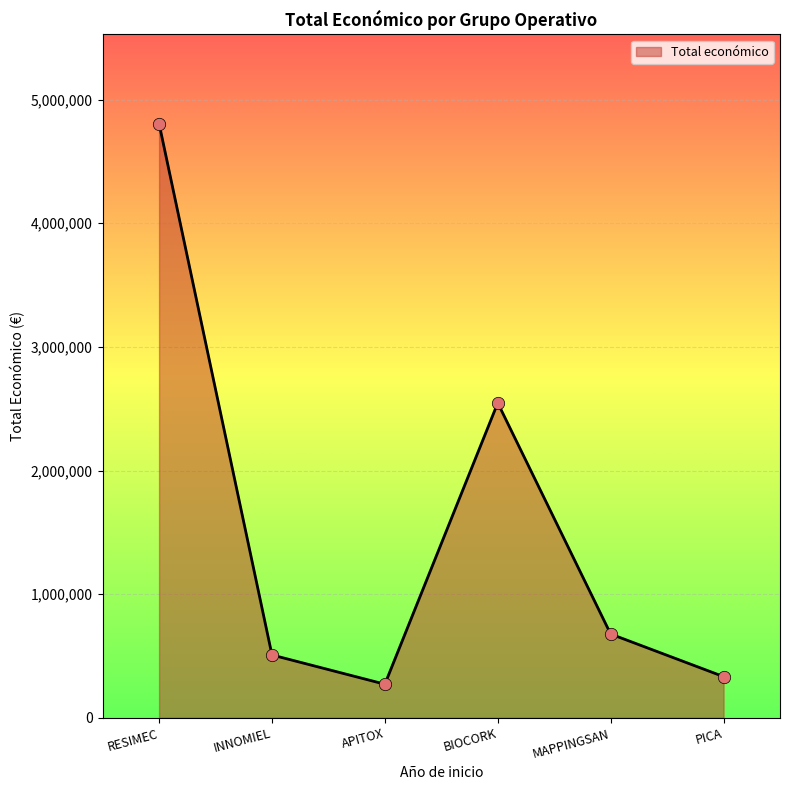

What is the change in value from INNOMIEL to PICA?

-175089